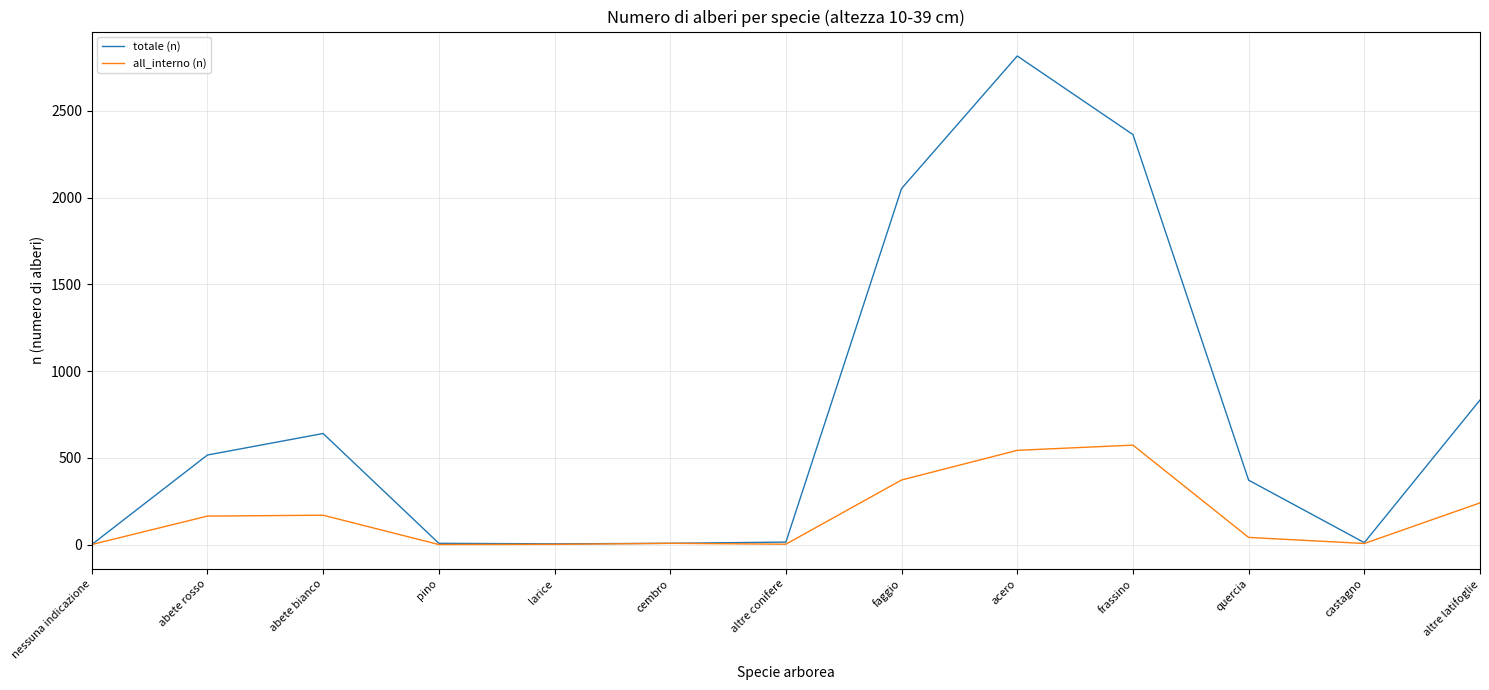

At which category is the sum across all series the highest?

acero